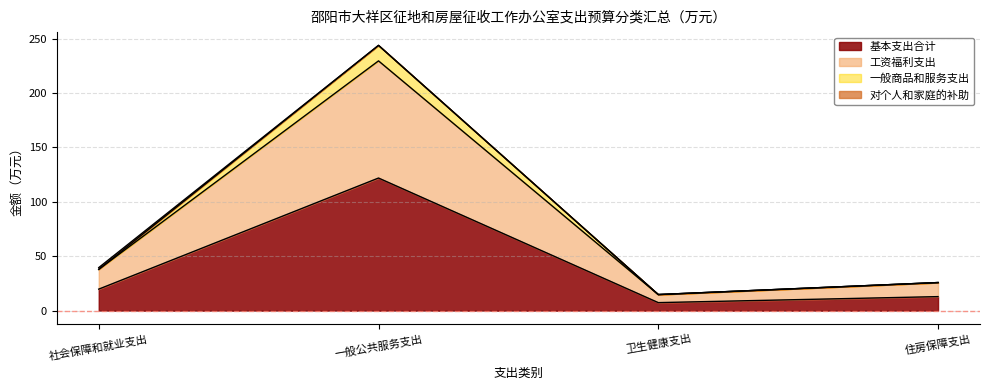

Does the chart have visible grid lines?

Yes